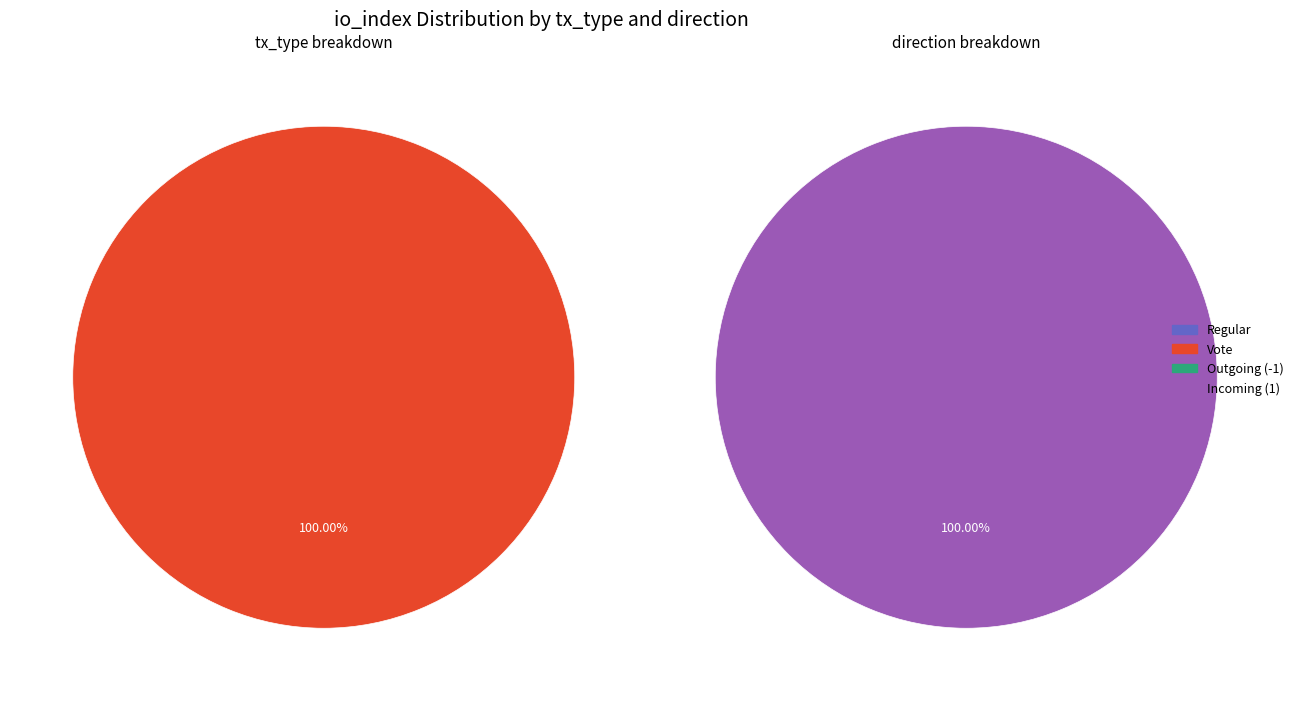

Which category accounts for the majority?

Vote